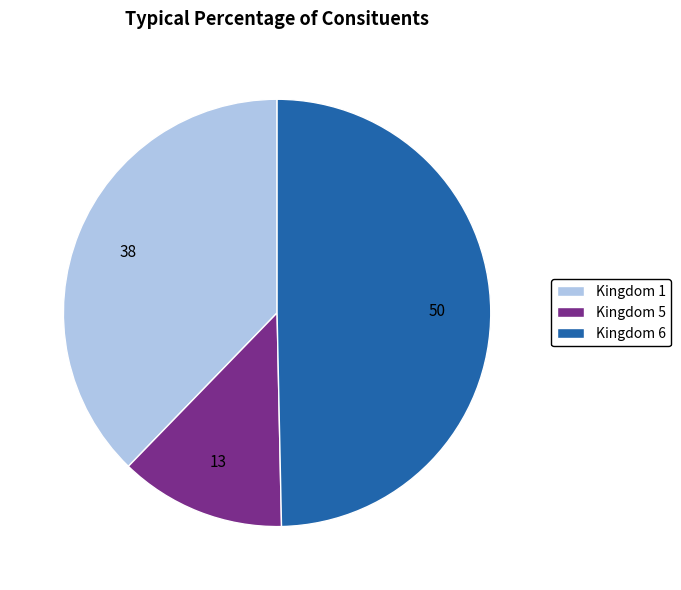

Do Kingdom 6 and Kingdom 1 together represent more than half of the pie?

Yes